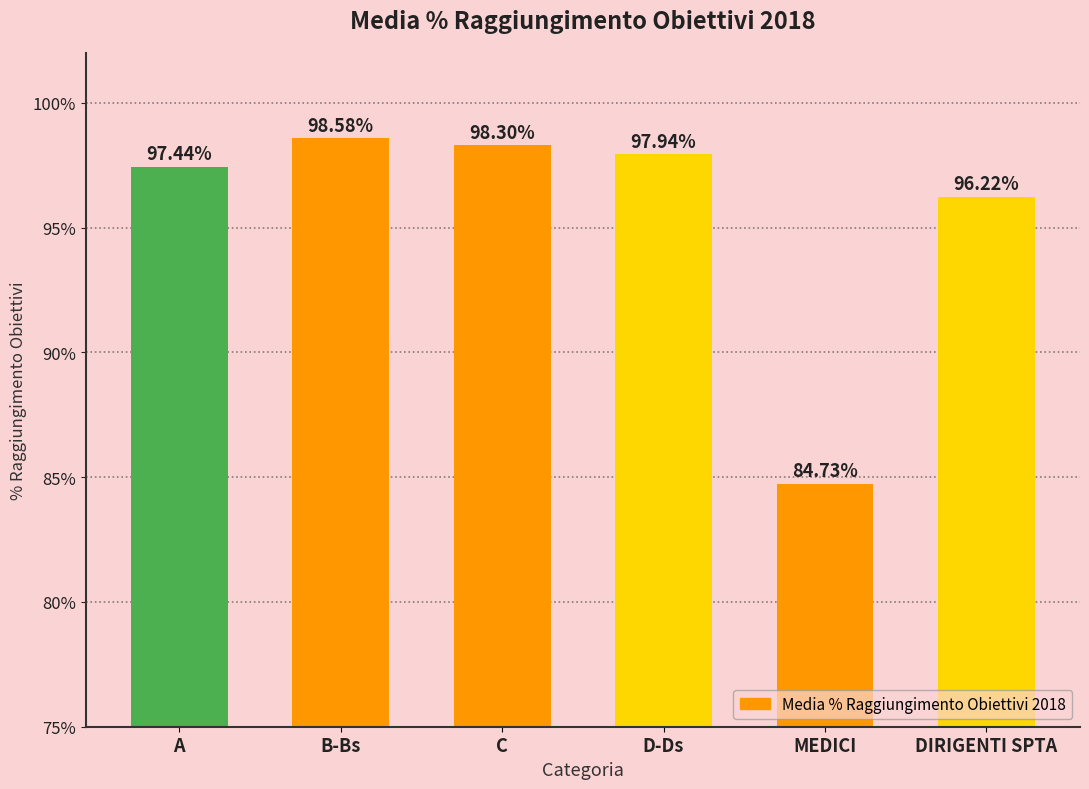

What is the ratio of the value at C to the value at MEDICI?

1.2